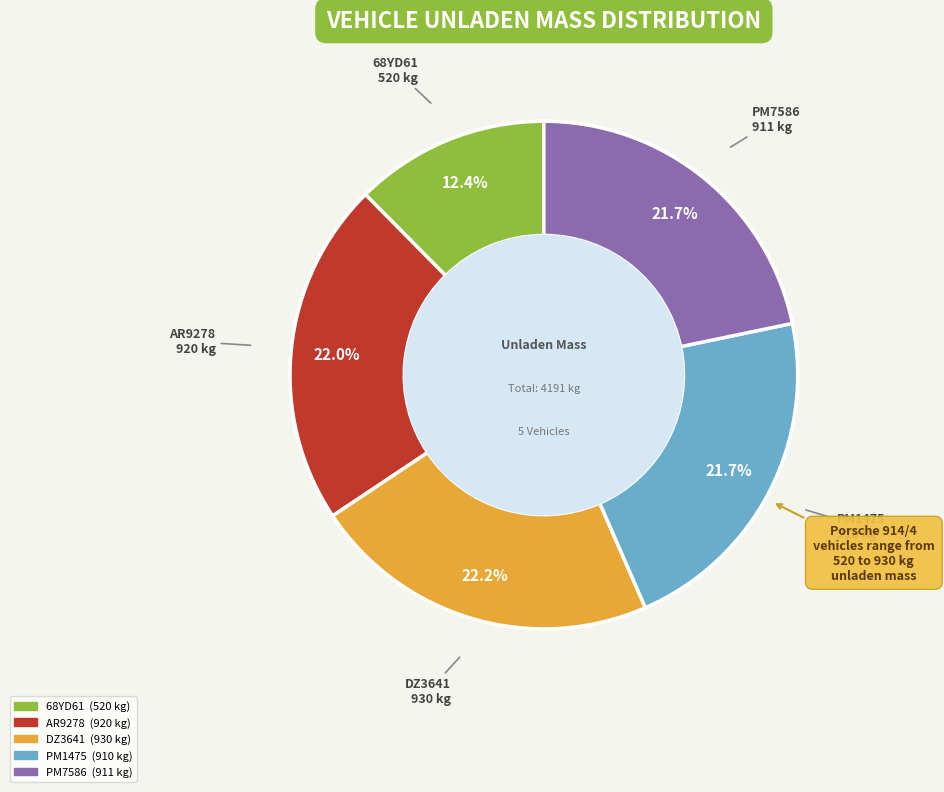

What is the smallest slice in the pie chart?

68YD61